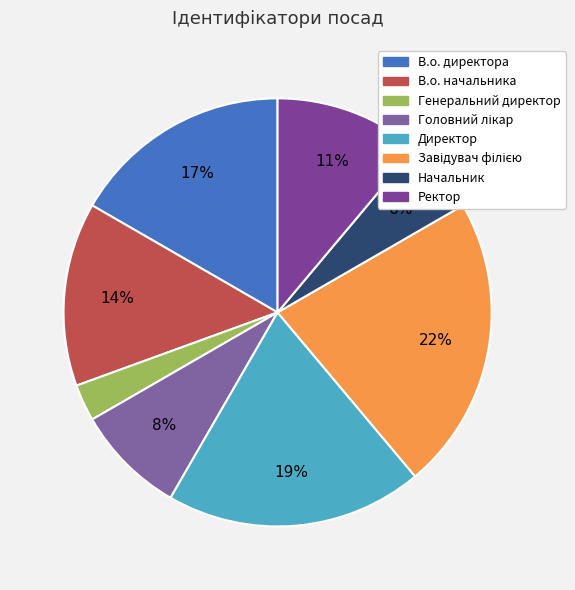

Count the number of slices in the pie.

8